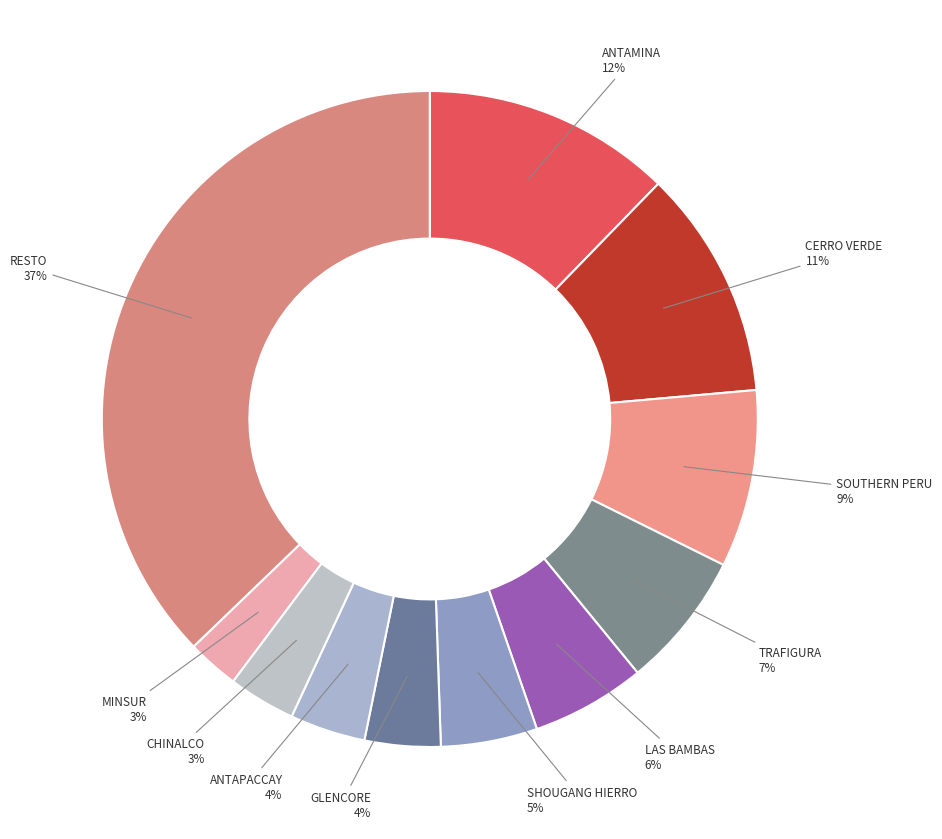

To the nearest percent, what is the combined percentage of LAS BAMBAS and RESTO?

43%